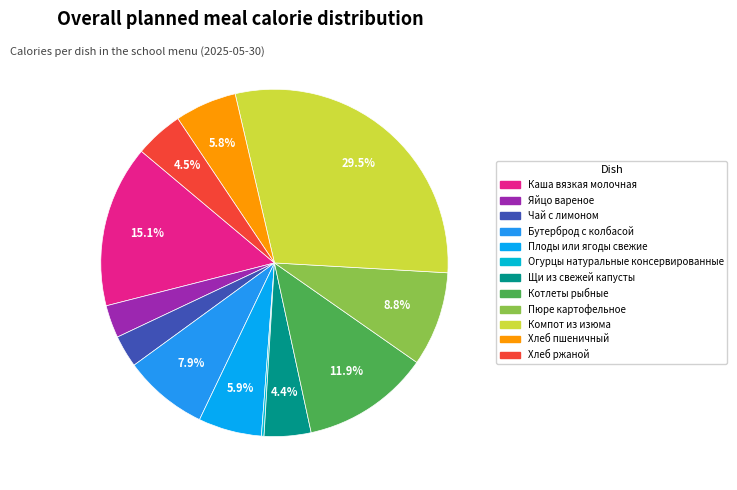

Is it true that Каша вязкая молочная is 29% of the pie?

False